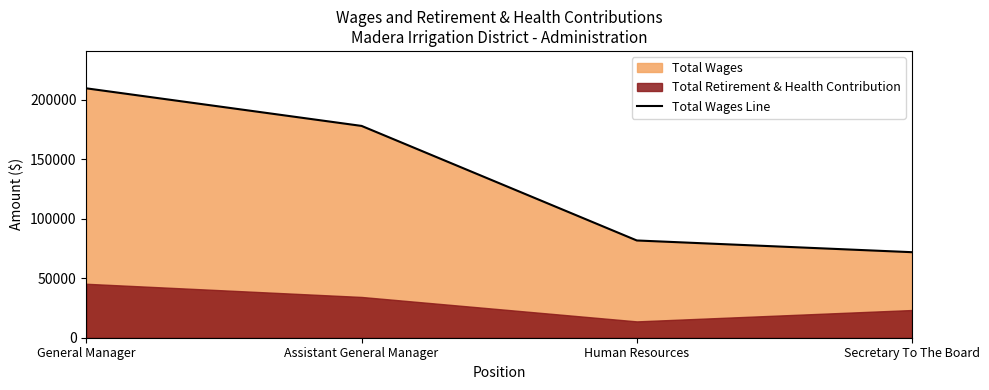

Which label corresponds to the smallest value in the chart?

Secretary To The Board